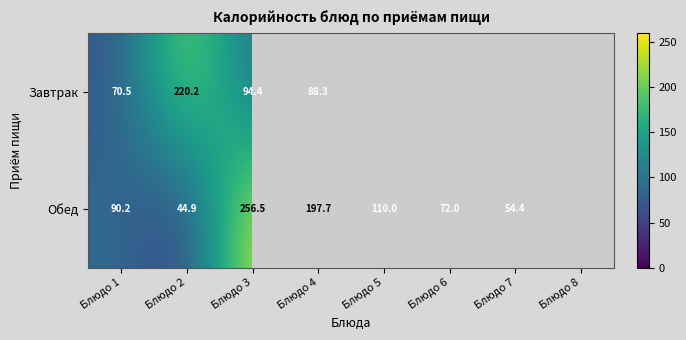

Count the number of categories in the chart.

8